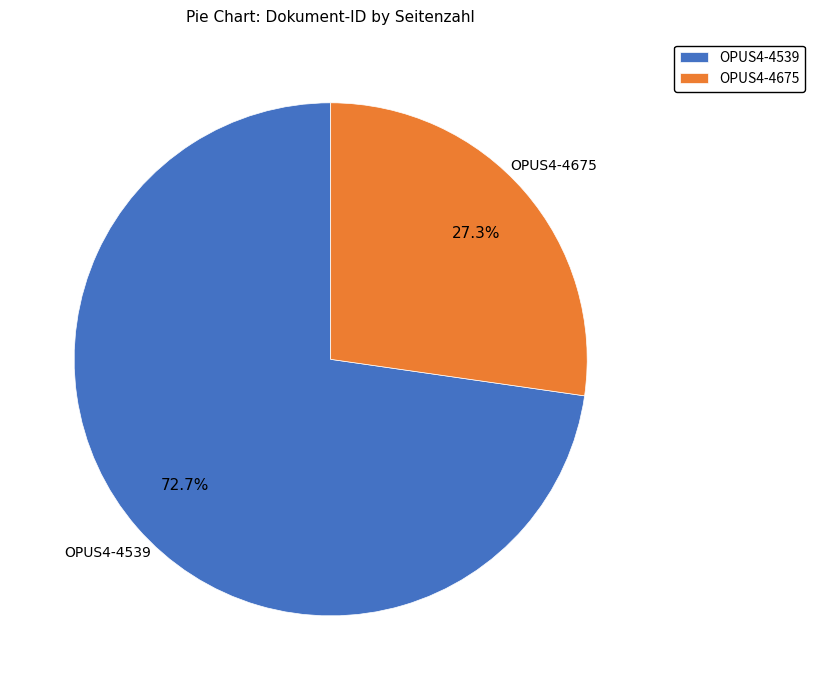

Approximately how many times larger is the value at OPUS4-4675 compared to OPUS4-4539?

0.4